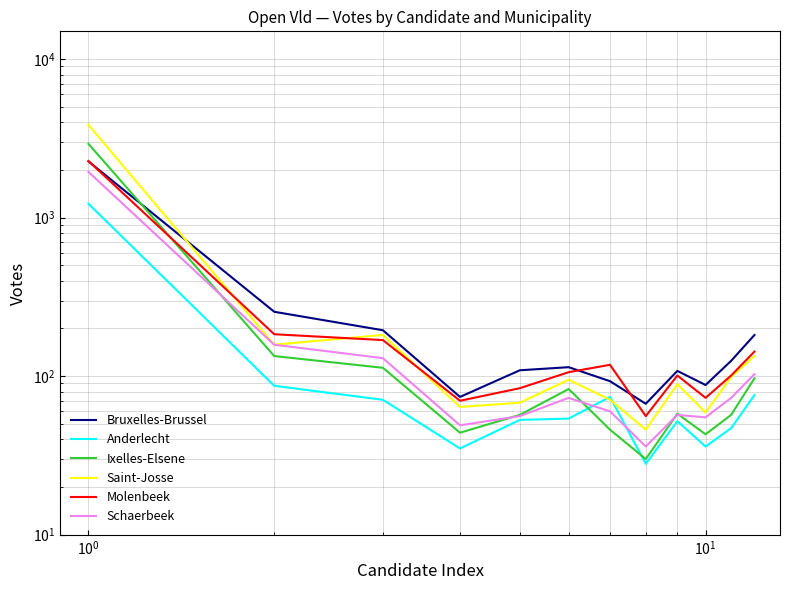

In Schaerbeek, how many points are higher than both neighbors (excluding endpoints)?

2